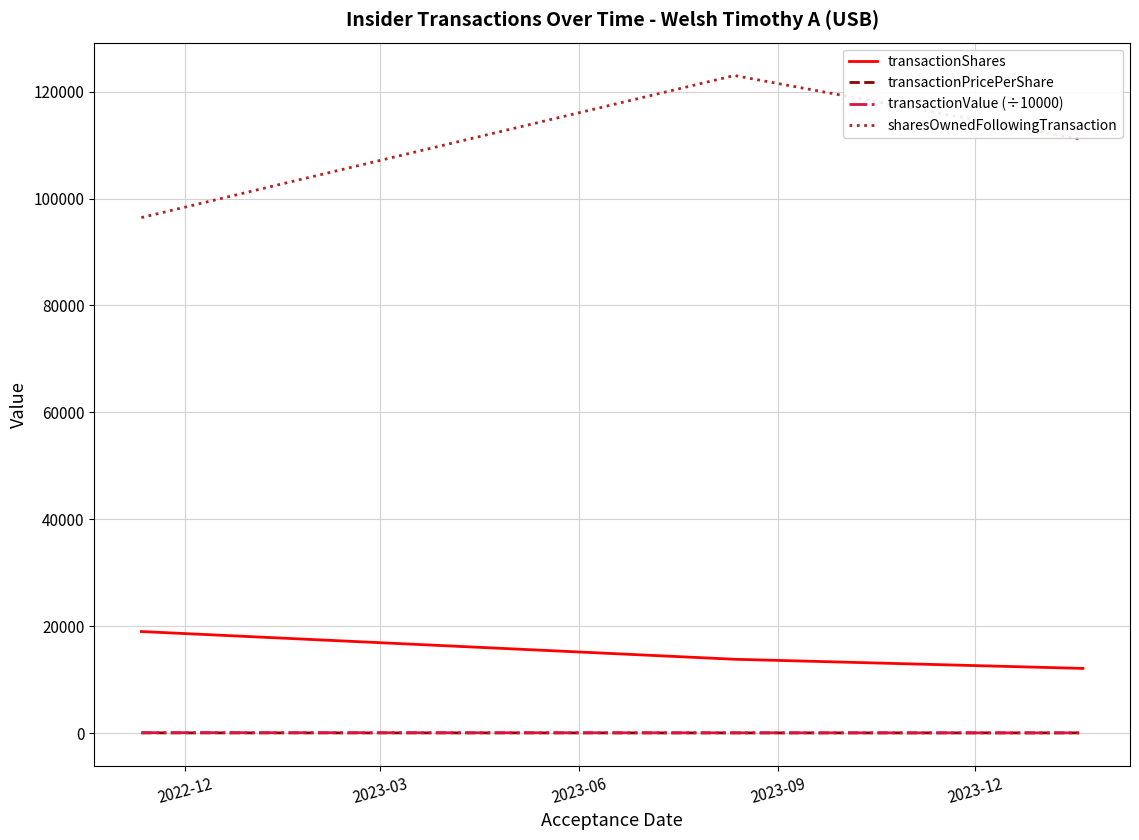

What is the highest value of the sharesOwnedFollowingTransaction series?

123008.0